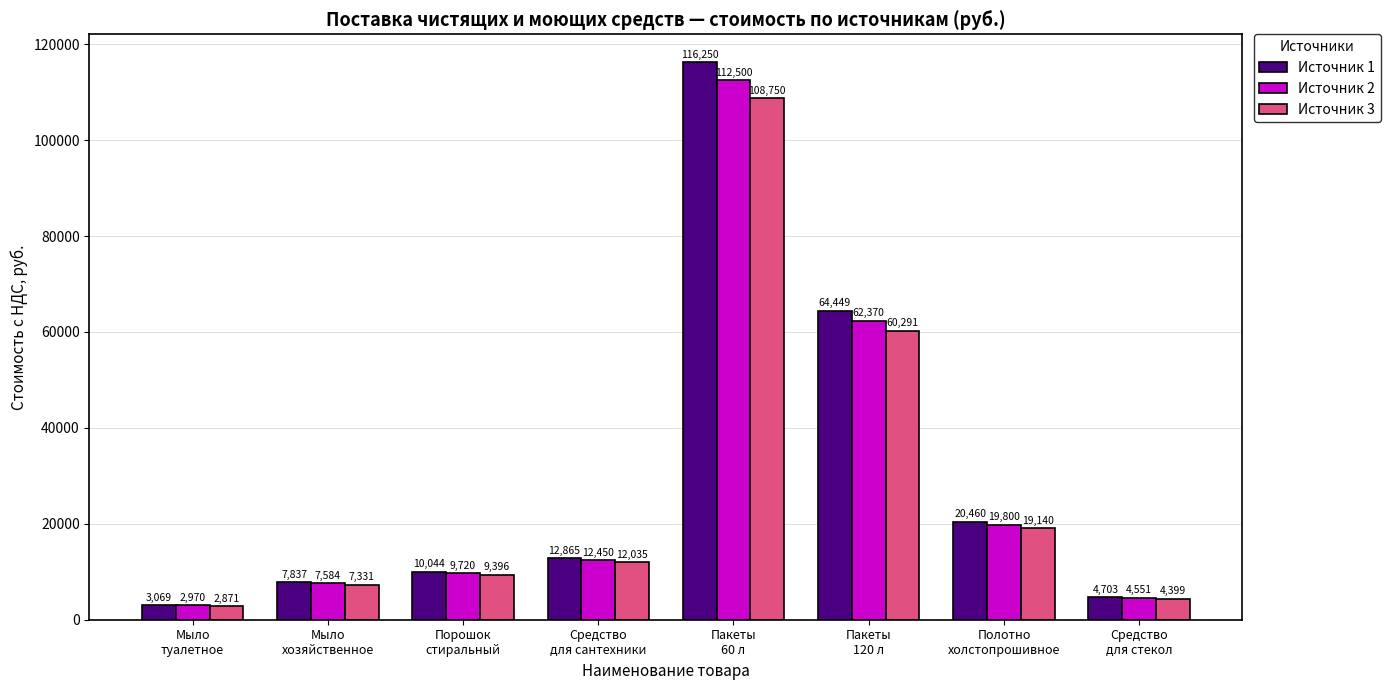

What is the average value of the Источник 1 series?

29959.6